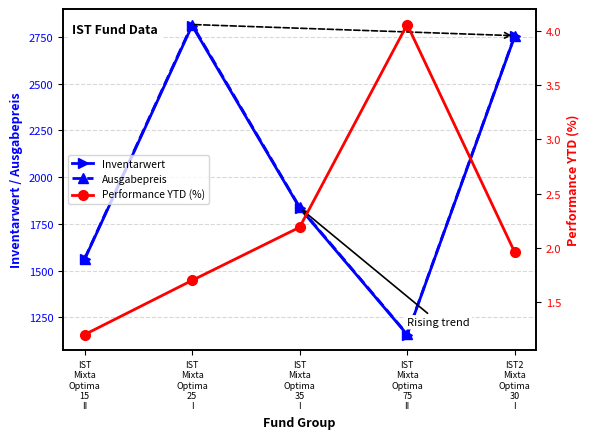

What is the difference between the Ausgabepreis values at IST
Mixta
Optima
25
I and IST
Mixta
Optima
15
II?

1253.0